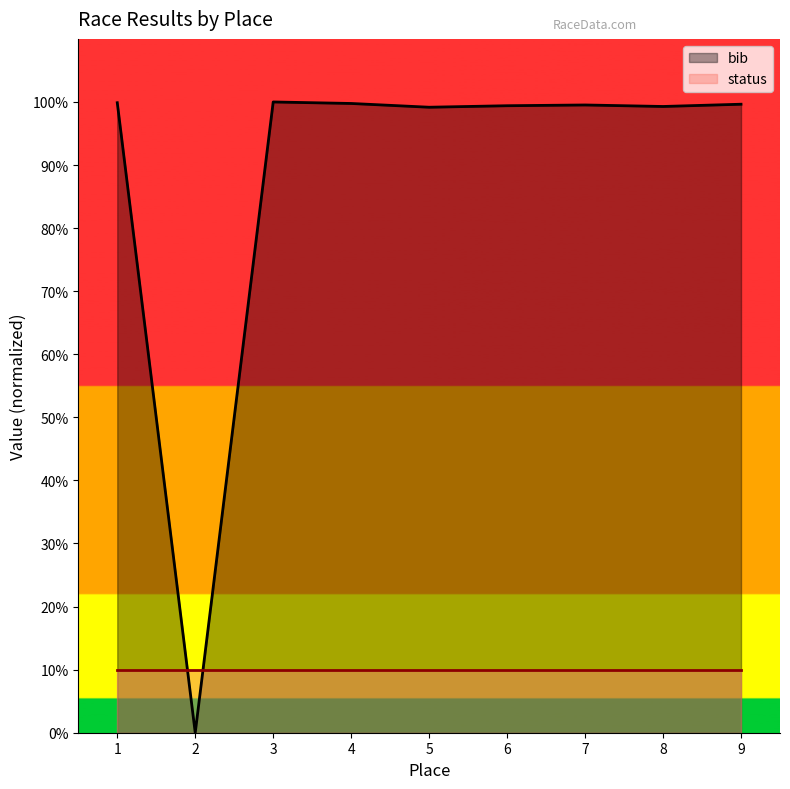

True or false: the data shows 28.8 at 4.

False